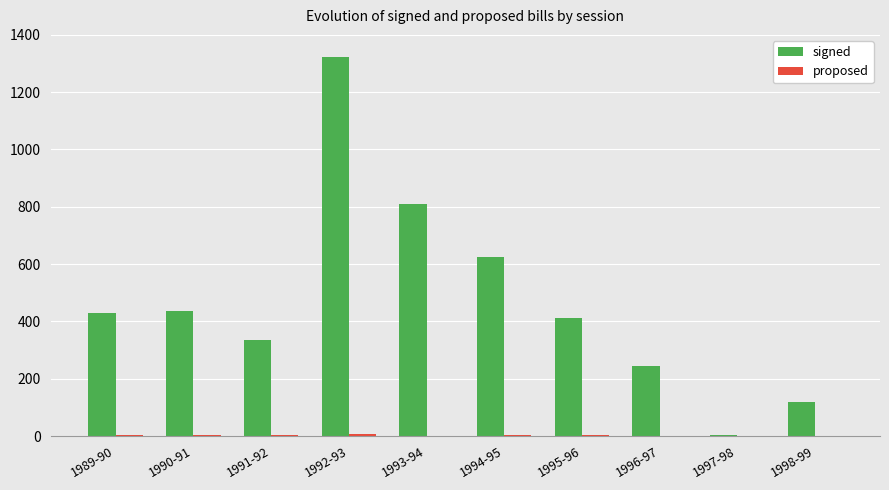

What is the total value across all series at 1992-93?

1332